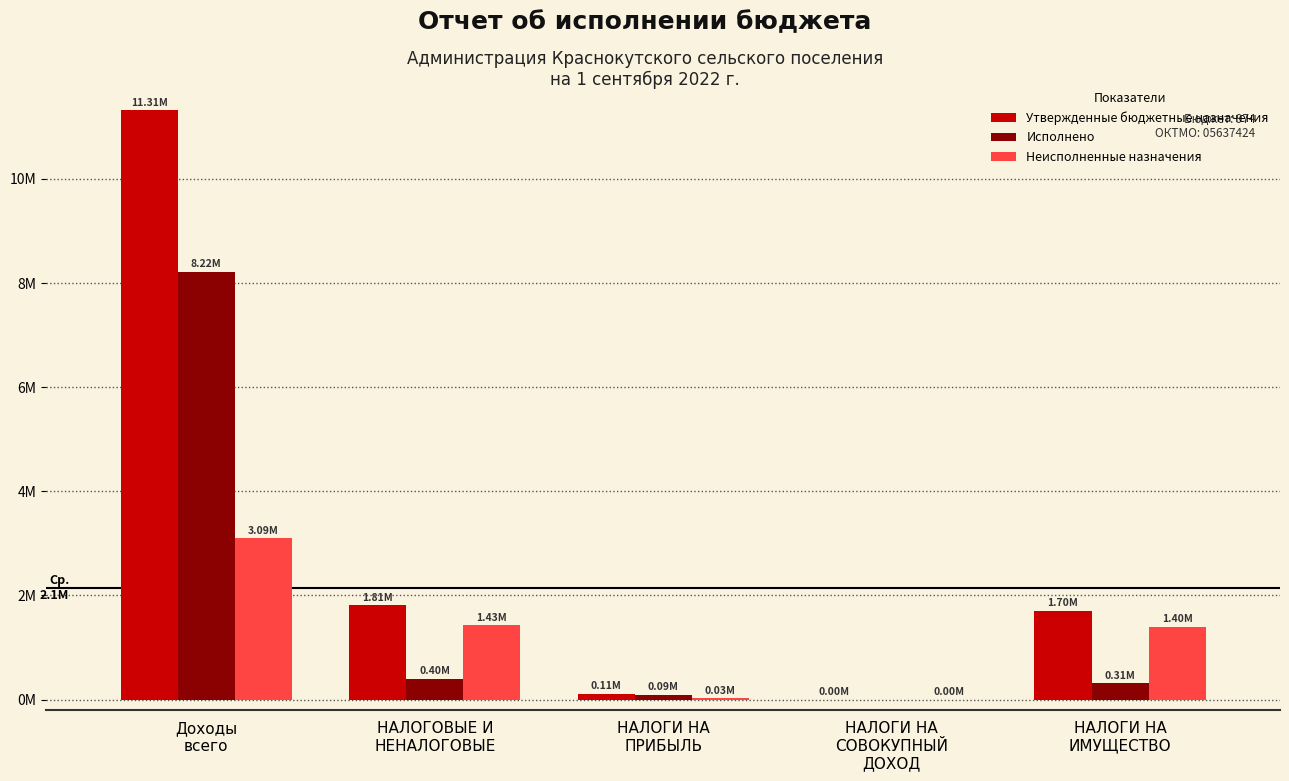

What are all the series names shown in the legend?

Утвержденные бюджетные назначения, Исполнено, Неисполненные назначения